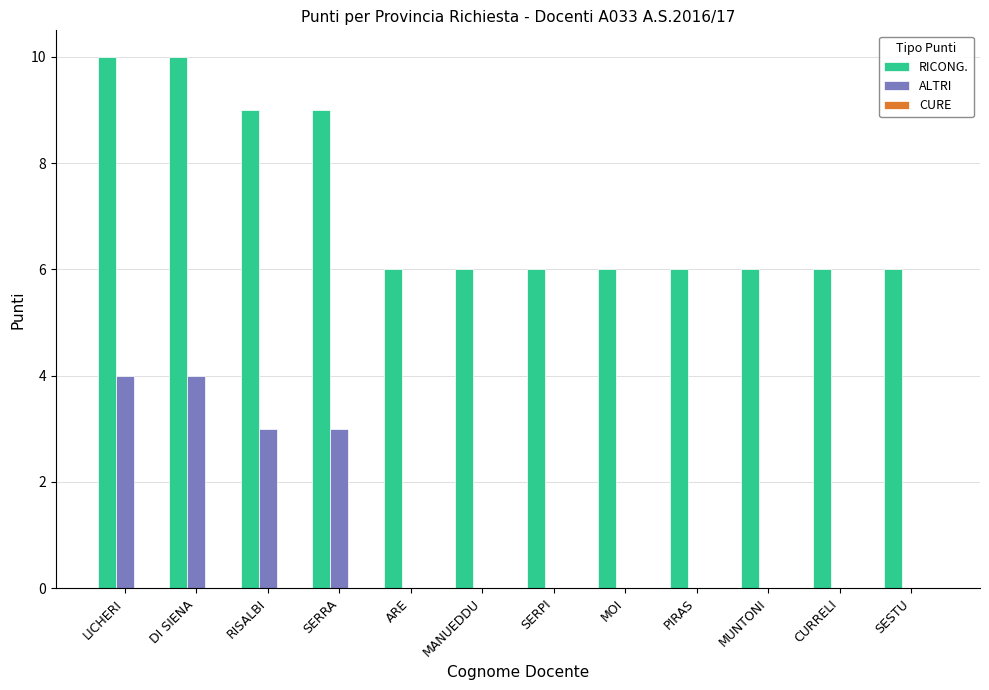

What is the greatest value displayed?

10